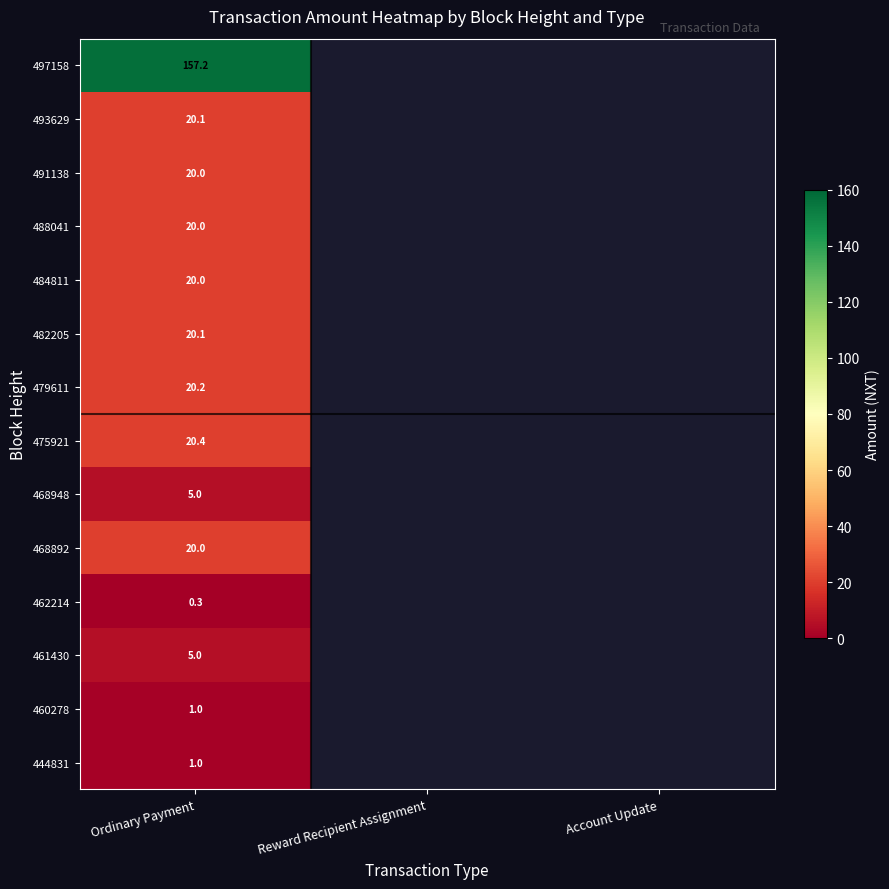

Is the value of 462214 at Ordinary Payment greater than the value of 493629 at Ordinary Payment?

No